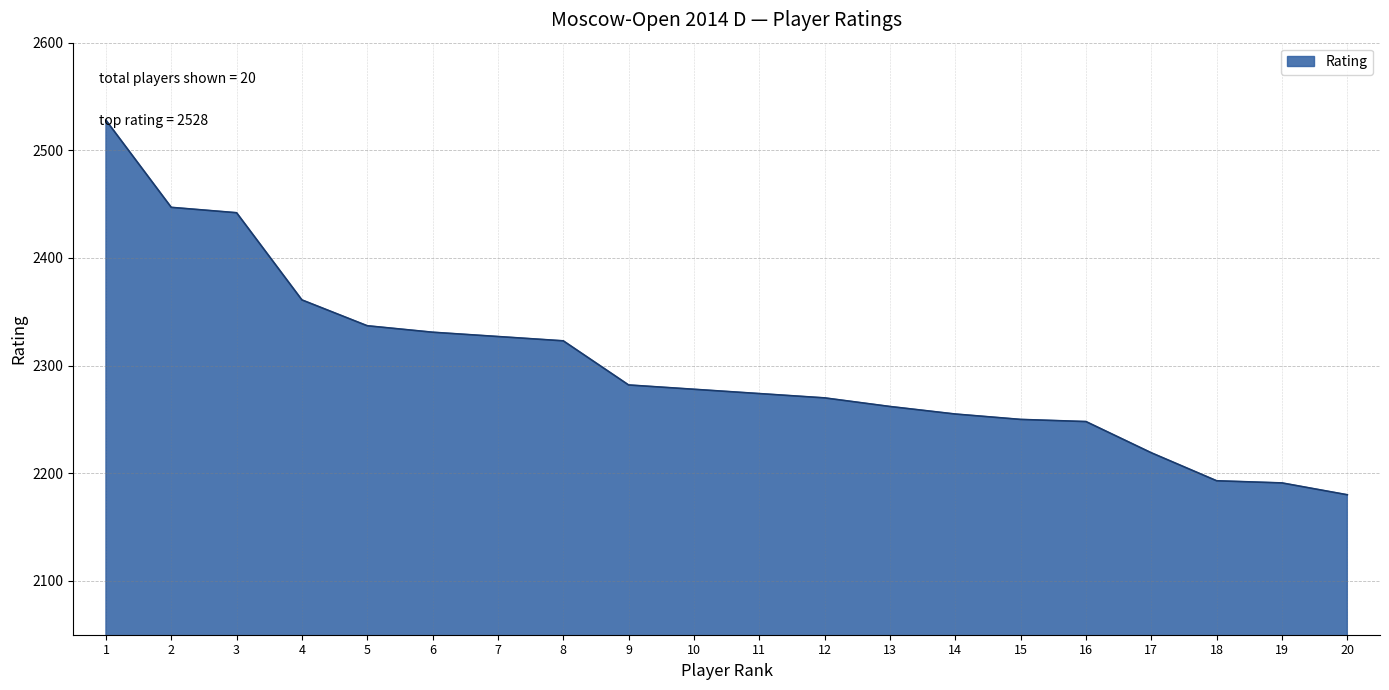

Approximately how many times larger is the value at 2 compared to 4?

1.0